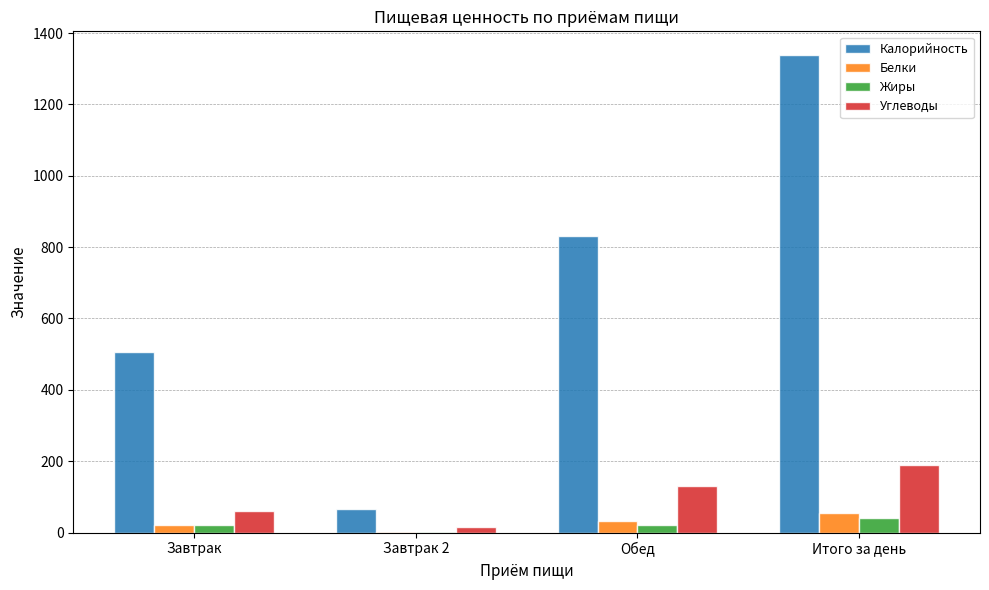

Which series changed the most between Завтрак and Итого за день?

Калорийность